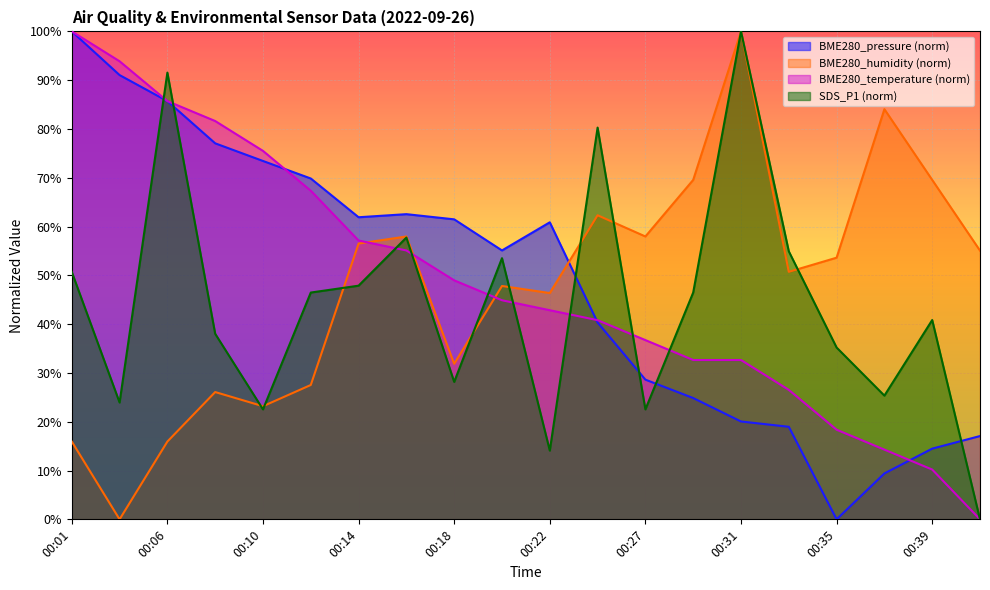

What is the spread (max minus min) of values at 00:29?

44.7